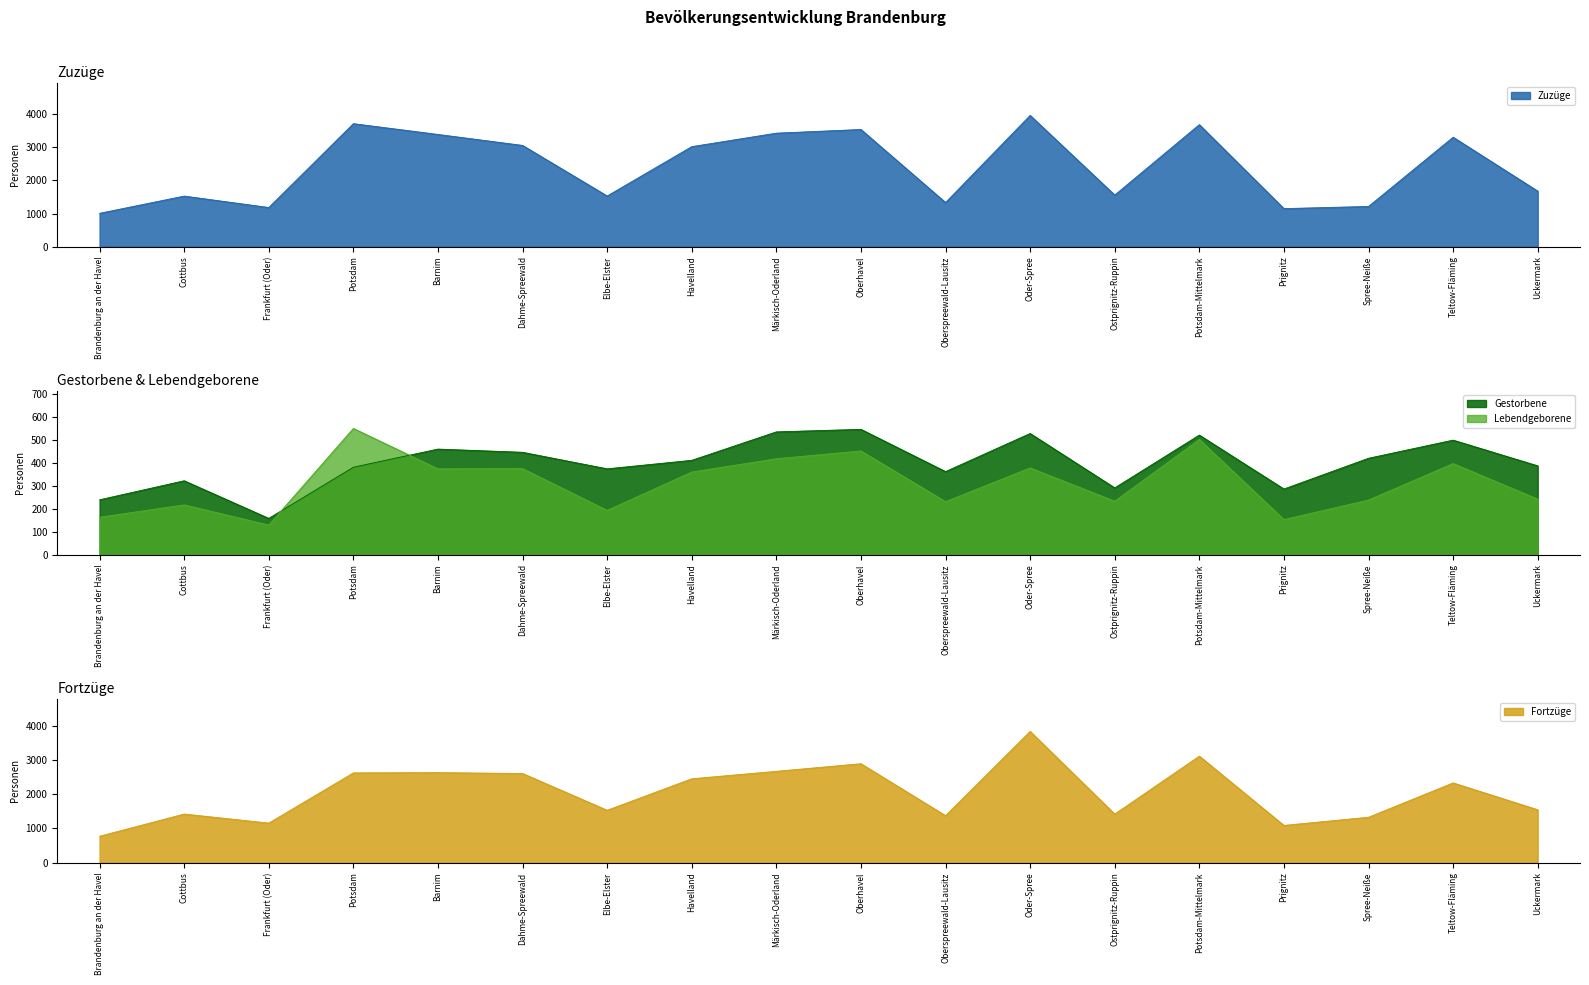

Rank the series by their maximum value, from highest to lowest.

Zuzüge, Fortzüge, Lebendgeborene, Gestorbene